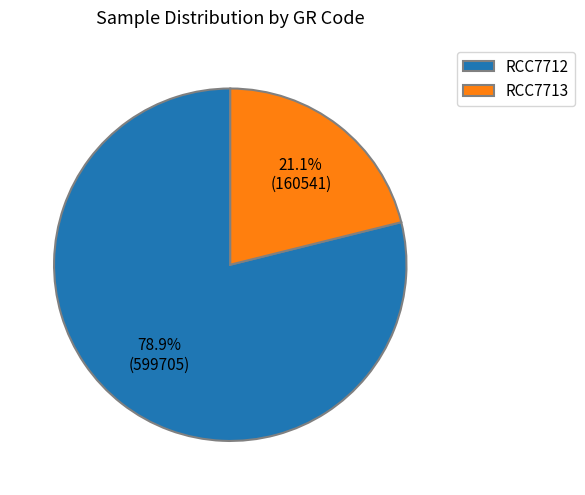

To the nearest percent, what is the difference between the largest and smallest slice percentages?

58%